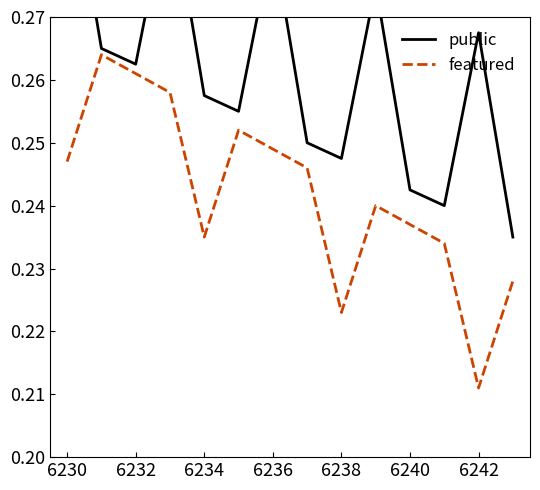

At which label is featured closest to 0?

6242